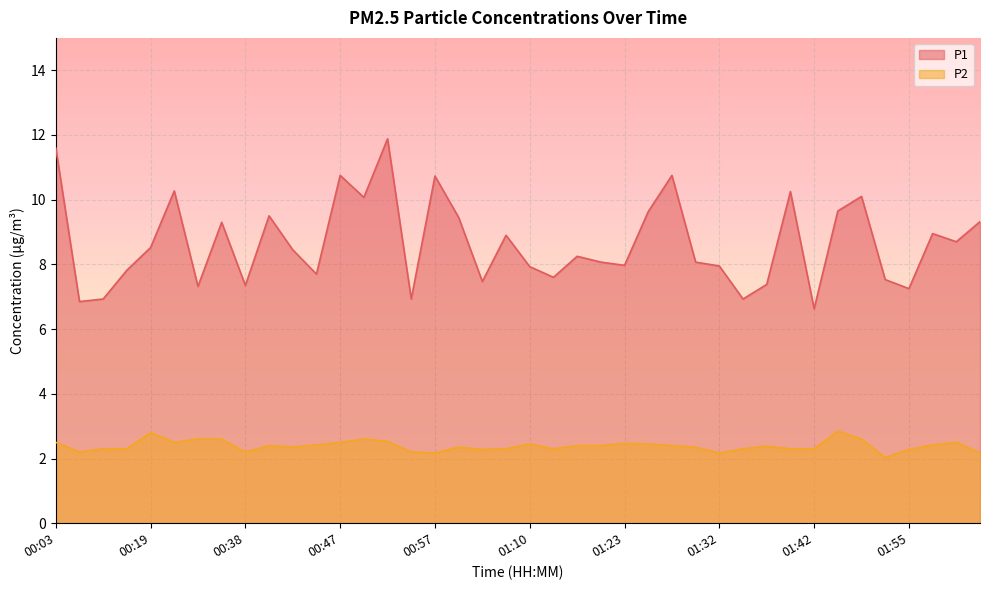

At which label is P1 closest to 9?

01:57